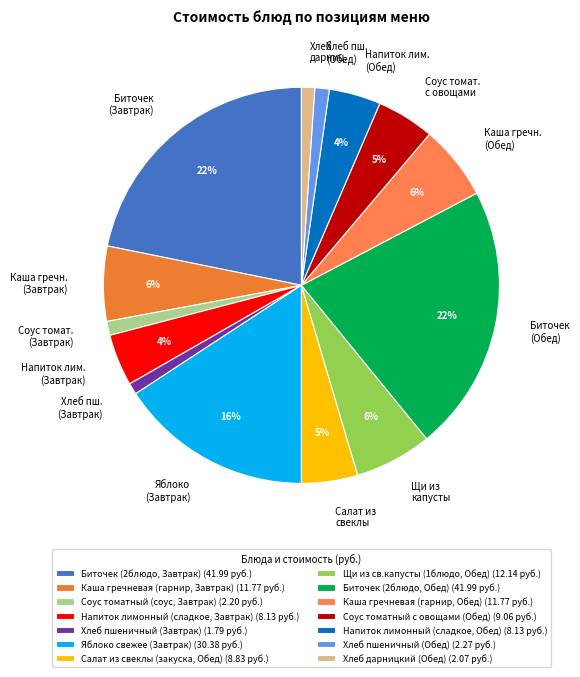

Is there a majority slice in this chart?

No